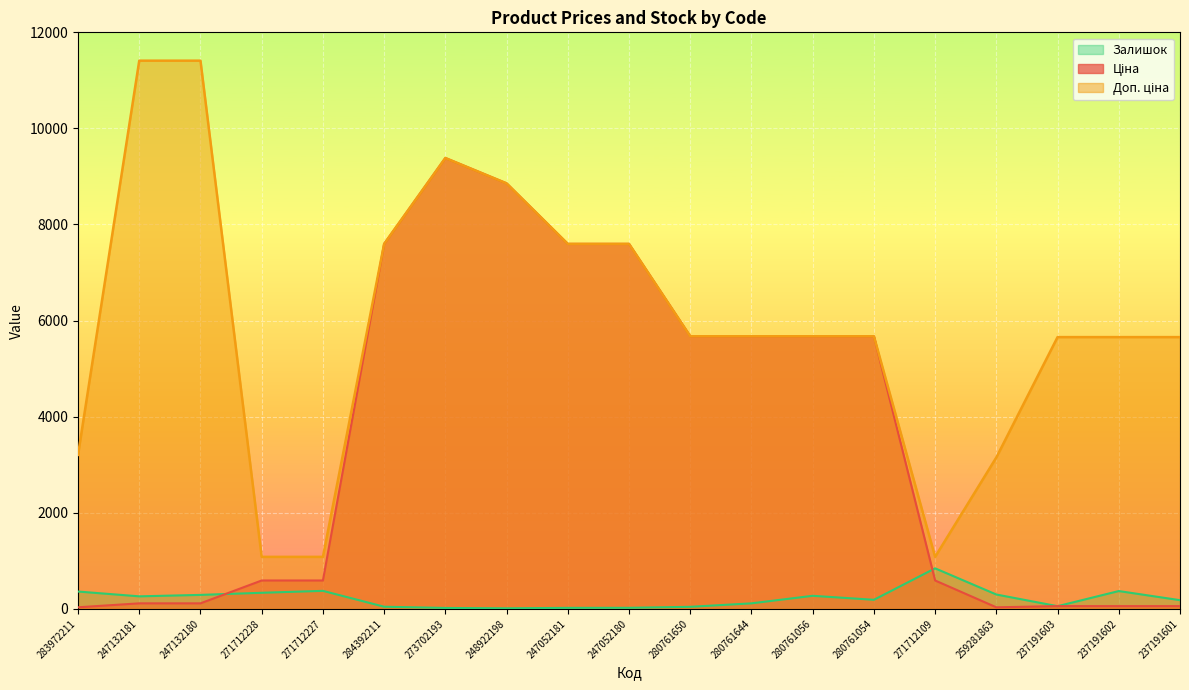

The Залишок series shows 21.0 at 247052180. True or false?

True